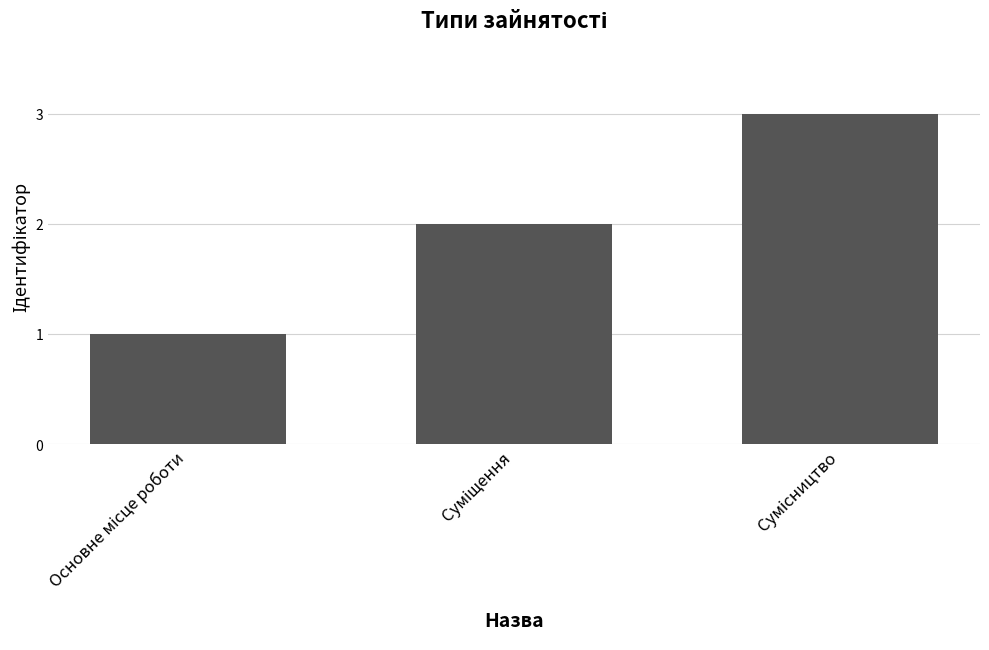

What is the greatest value displayed?

3